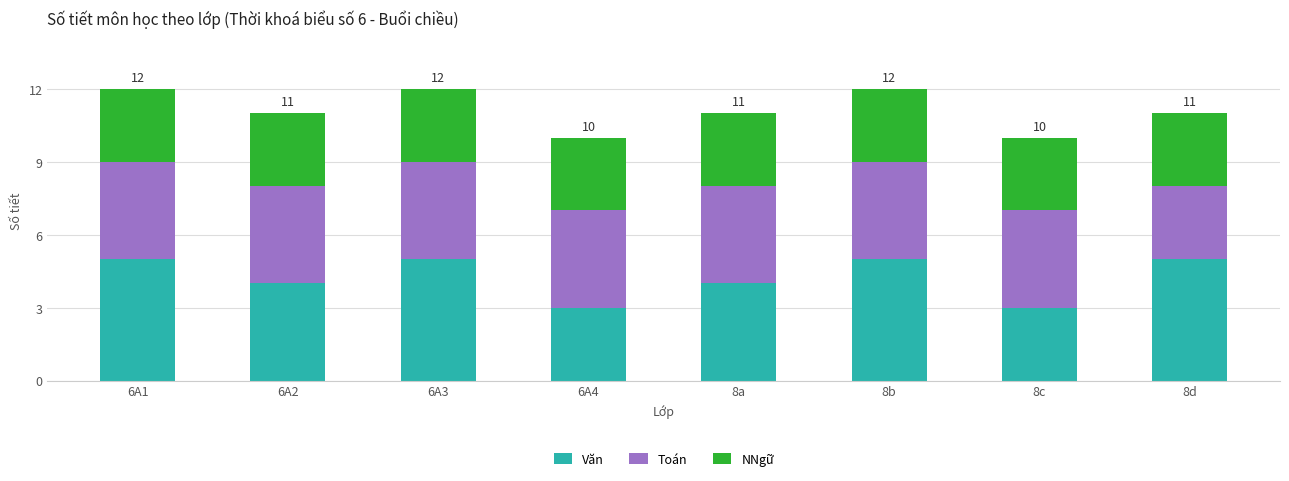

The value of Văn at 6A4 is 3. True or false?

True